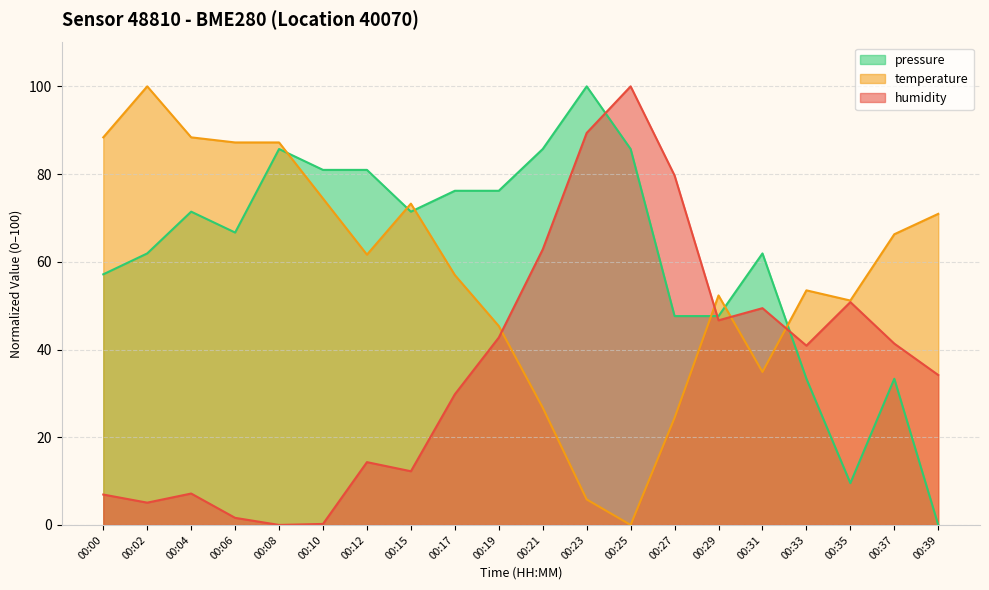

What is the average value of the temperature series?

57.4